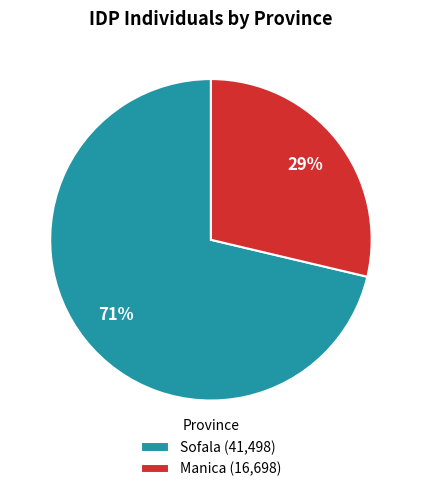

To the nearest percent, what is the average slice percentage?

50%